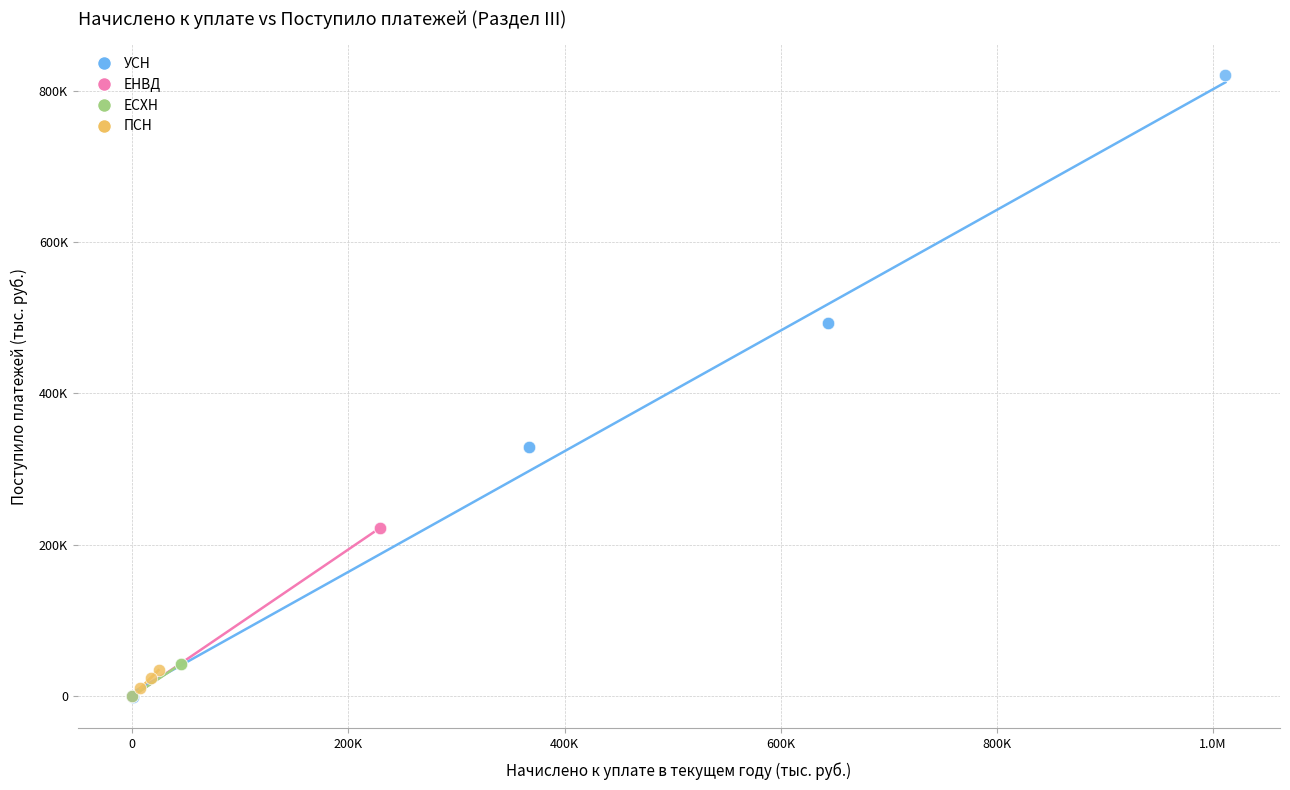

Which series has the widest spread of Y values?

УСН